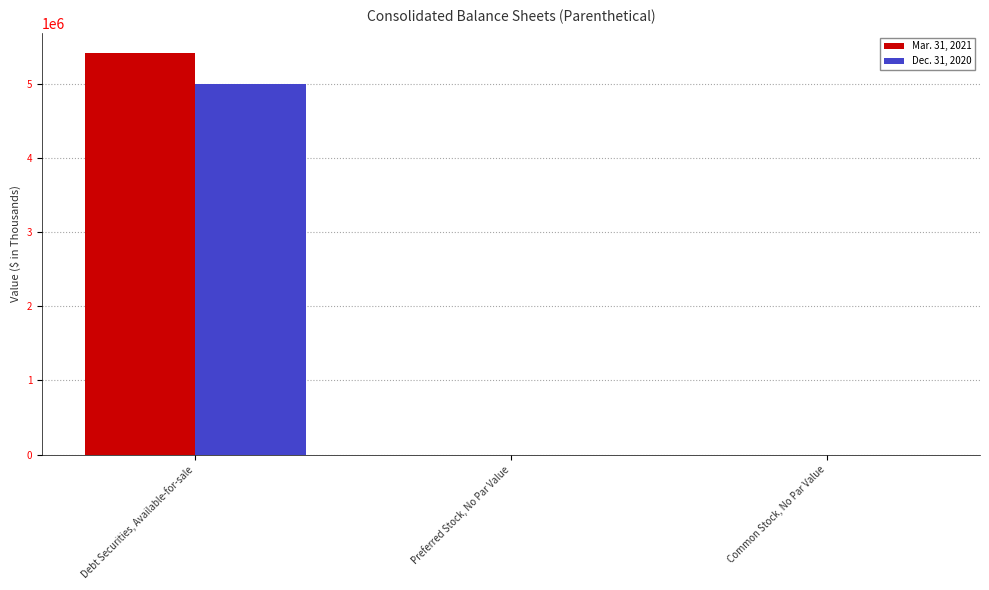

How many values in the Mar. 31, 2021 series exceed 0?

1